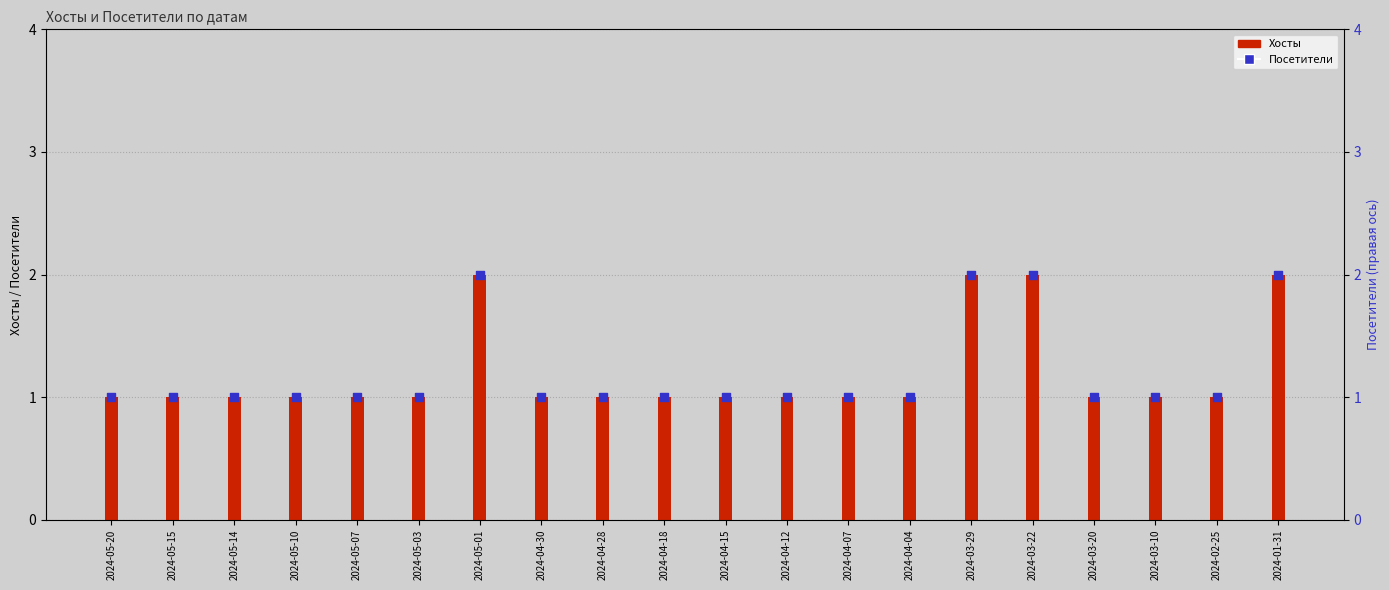

At which category is the sum across all series the highest?

2024-05-01